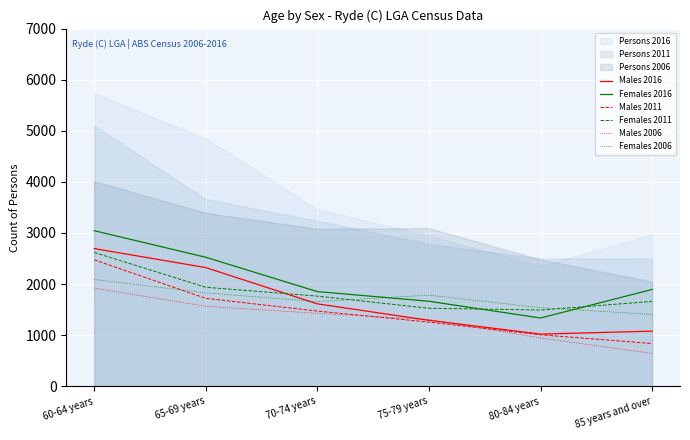

What position from the left is 70-74 years?

3